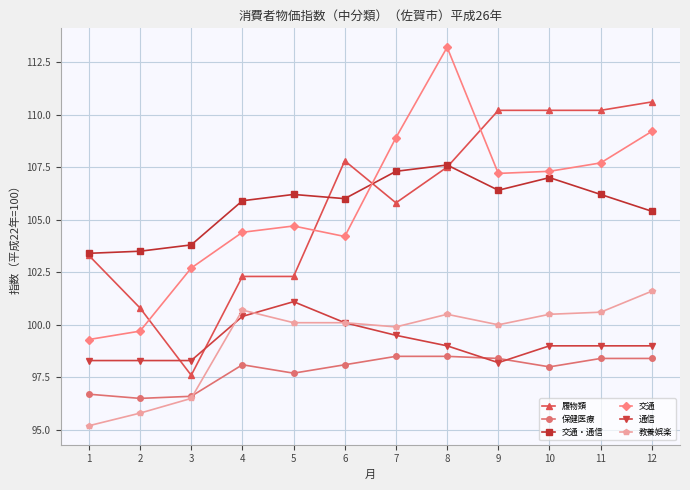

What is the minimum value for 教養娯楽?

95.2